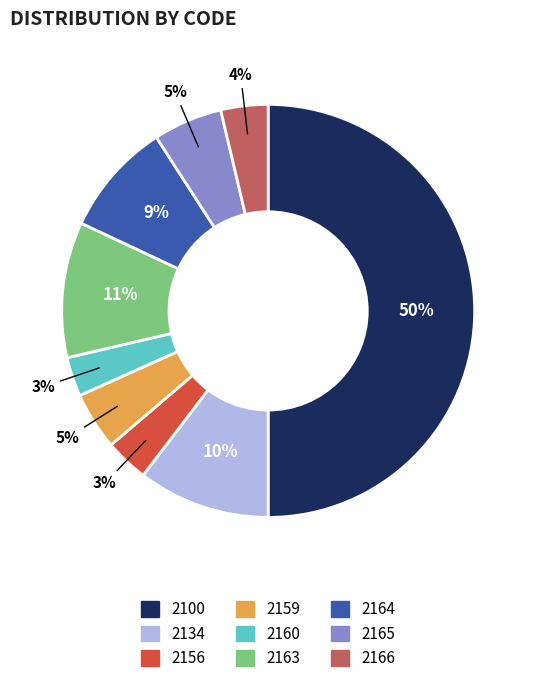

Does 2156 account for over 50% of the chart?

No